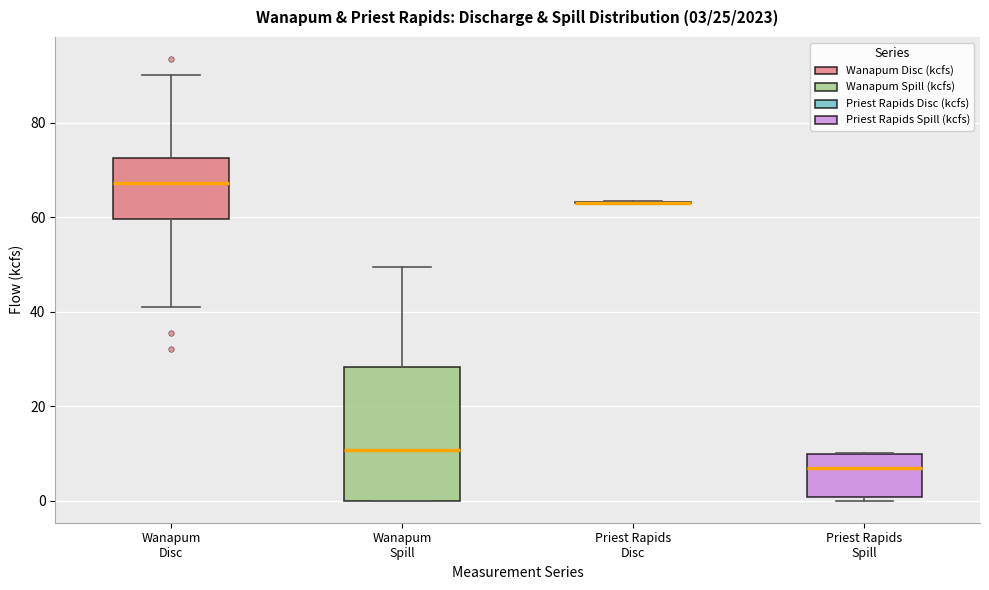

Comparing the boxes themselves (not the whiskers), which one is the tallest?

Wanapum Spill